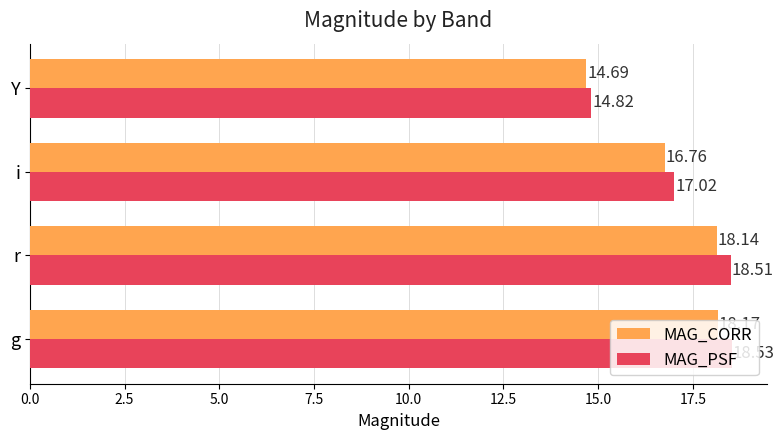

Which series has the largest range (max minus min)?

MAG_PSF